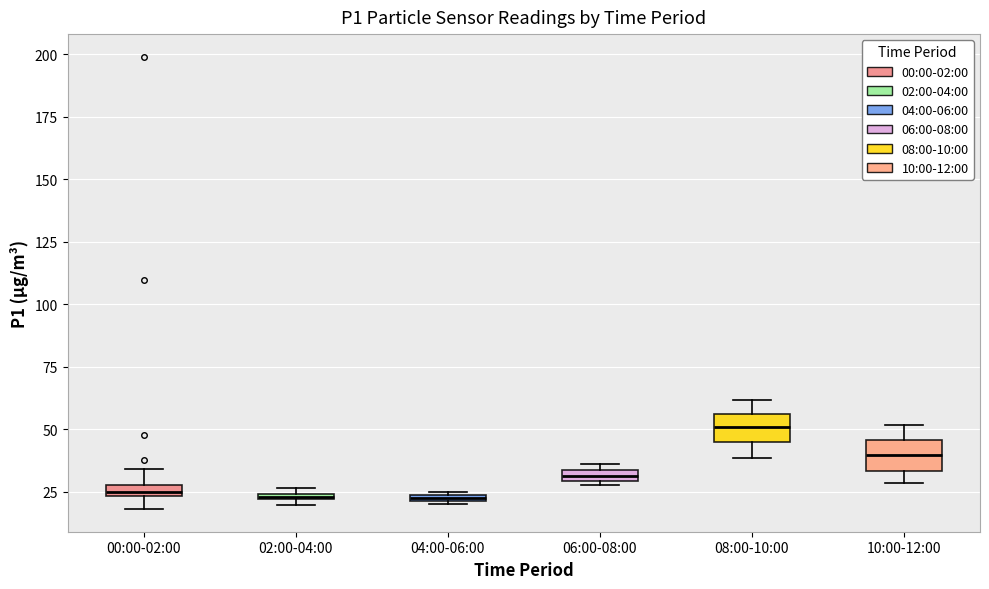

Where is the lower edge of the box for 10:00-12:00 on the y-axis? The values are not printed on the chart, so give them approximately, as read against the axis.

35